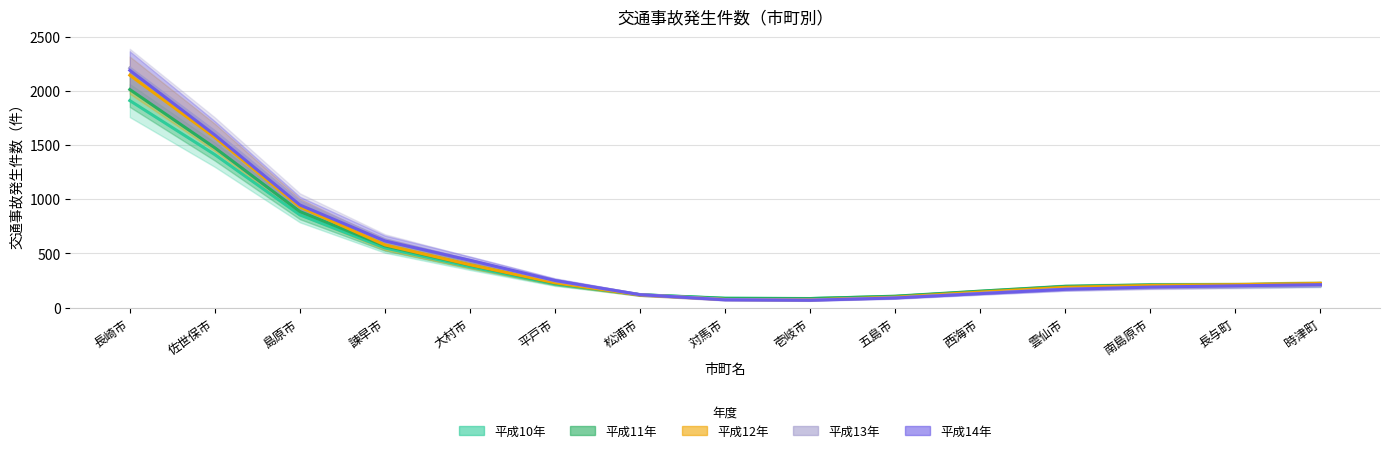

What is the average value of the 13.1.1~12.31 series?

490.9